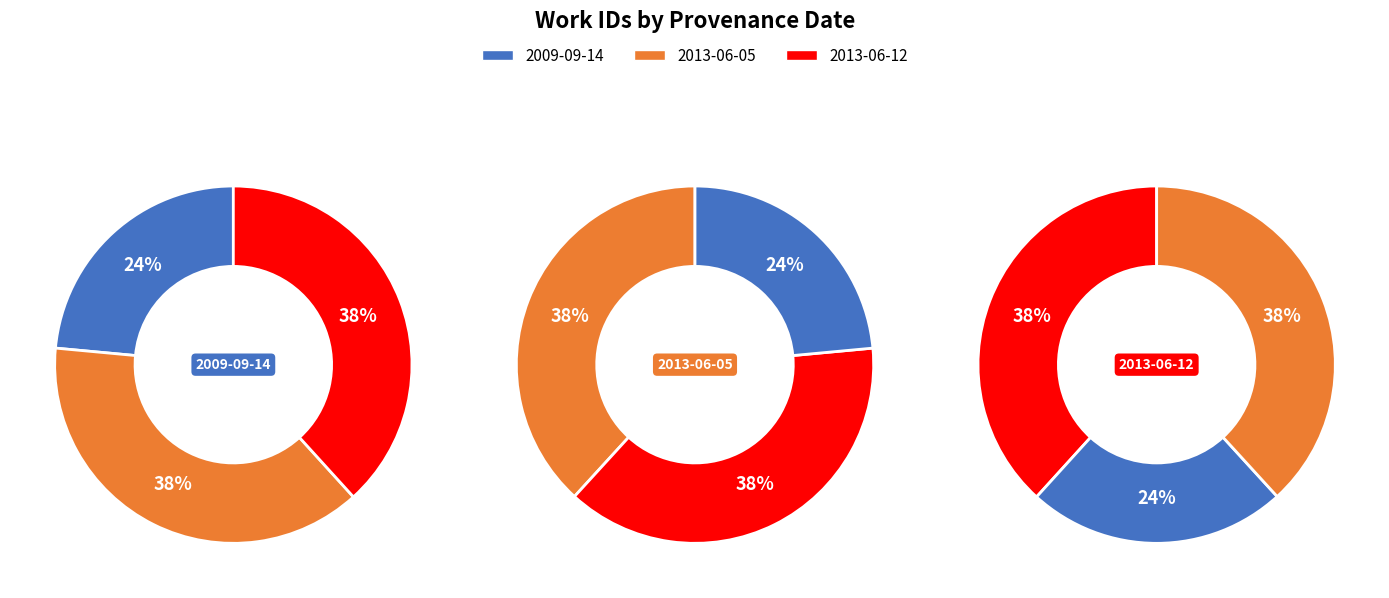

Approximately how many times larger is the value at 2009-09-14 compared to 2013-06-12?

0.6